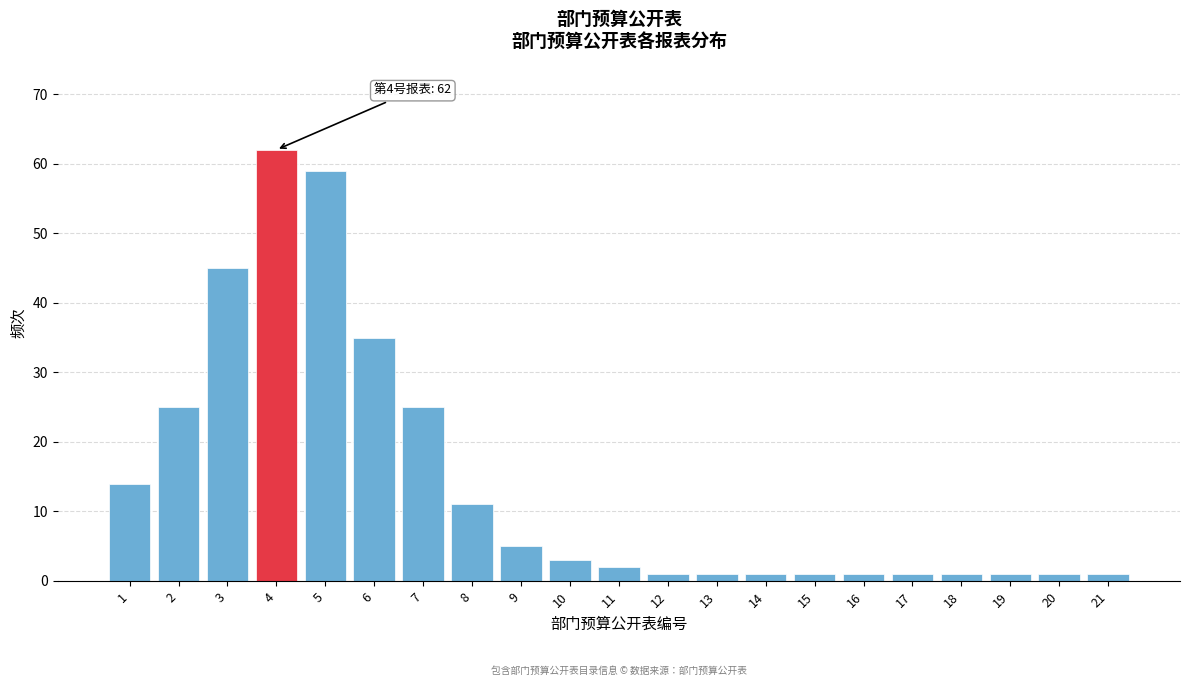

Reading left to right, list all the values displayed in this chart.

14	25	45	62	59	35	25	11	5	3	2	1	1	1	1	1	1	1	1	1	1